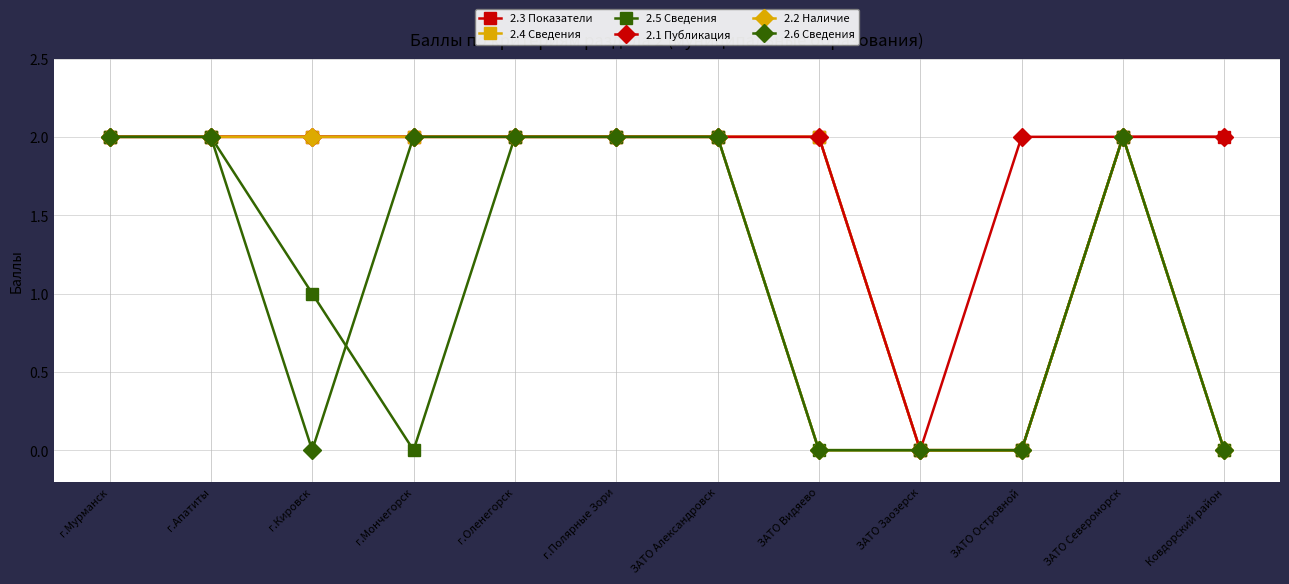

Reading left to right, list all the values displayed in this chart.

2.3 Показатели: г.Мурманск=2	г.Апатиты=2	г.Кировск=2	г.Мончегорск=2	г.Оленегорск=2	г.Полярные Зори=2	ЗАТО Александровск=2	ЗАТО Видяево=2	ЗАТО Заозерск=0	ЗАТО Островной=0	ЗАТО Североморск=2	Ковдорский район=2
2.4 Сведения: г.Мурманск=2	г.Апатиты=2	г.Кировск=2	г.Мончегорск=2	г.Оленегорск=2	г.Полярные Зори=2	ЗАТО Александровск=2	ЗАТО Видяево=2	ЗАТО Заозерск=0	ЗАТО Островной=0	ЗАТО Североморск=2	Ковдорский район=0
2.5 Сведения: г.Мурманск=2	г.Апатиты=2	г.Кировск=1	г.Мончегорск=0	г.Оленегорск=2	г.Полярные Зори=2	ЗАТО Александровск=2	ЗАТО Видяево=0	ЗАТО Заозерск=0	ЗАТО Островной=0	ЗАТО Североморск=2	Ковдорский район=0
2.1 Публикация: г.Мурманск=2	г.Апатиты=2	г.Кировск=2	г.Мончегорск=2	г.Оленегорск=2	г.Полярные Зори=2	ЗАТО Александровск=2	ЗАТО Видяево=2	ЗАТО Заозерск=0	ЗАТО Островной=2	ЗАТО Североморск=2	Ковдорский район=2
2.2 Наличие: г.Мурманск=2	г.Апатиты=2	г.Кировск=2	г.Мончегорск=2	г.Оленегорск=2	г.Полярные Зори=2	ЗАТО Александровск=2	ЗАТО Видяево=0	ЗАТО Заозерск=0	ЗАТО Островной=0	ЗАТО Североморск=2	Ковдорский район=0
2.6 Сведения: г.Мурманск=2	г.Апатиты=2	г.Кировск=0	г.Мончегорск=2	г.Оленегорск=2	г.Полярные Зори=2	ЗАТО Александровск=2	ЗАТО Видяево=0	ЗАТО Заозерск=0	ЗАТО Островной=0	ЗАТО Североморск=2	Ковдорский район=0